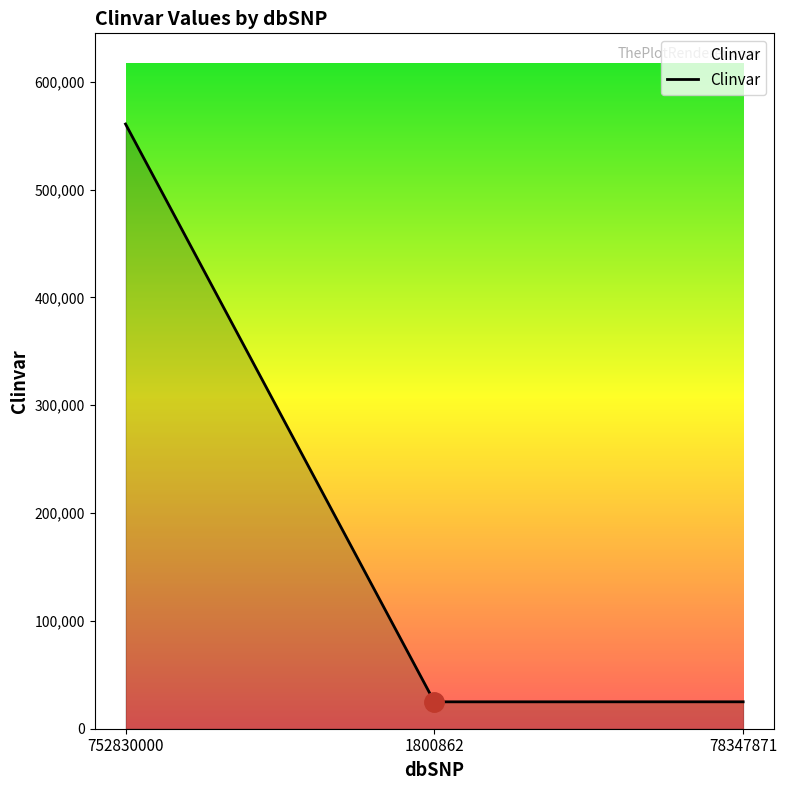

How many distinct data groups are displayed?

1